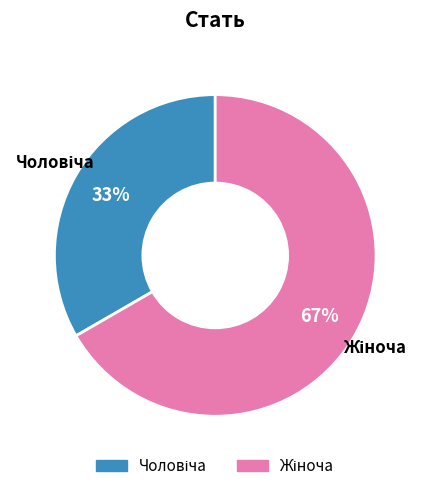

How many segments does this pie chart have?

2